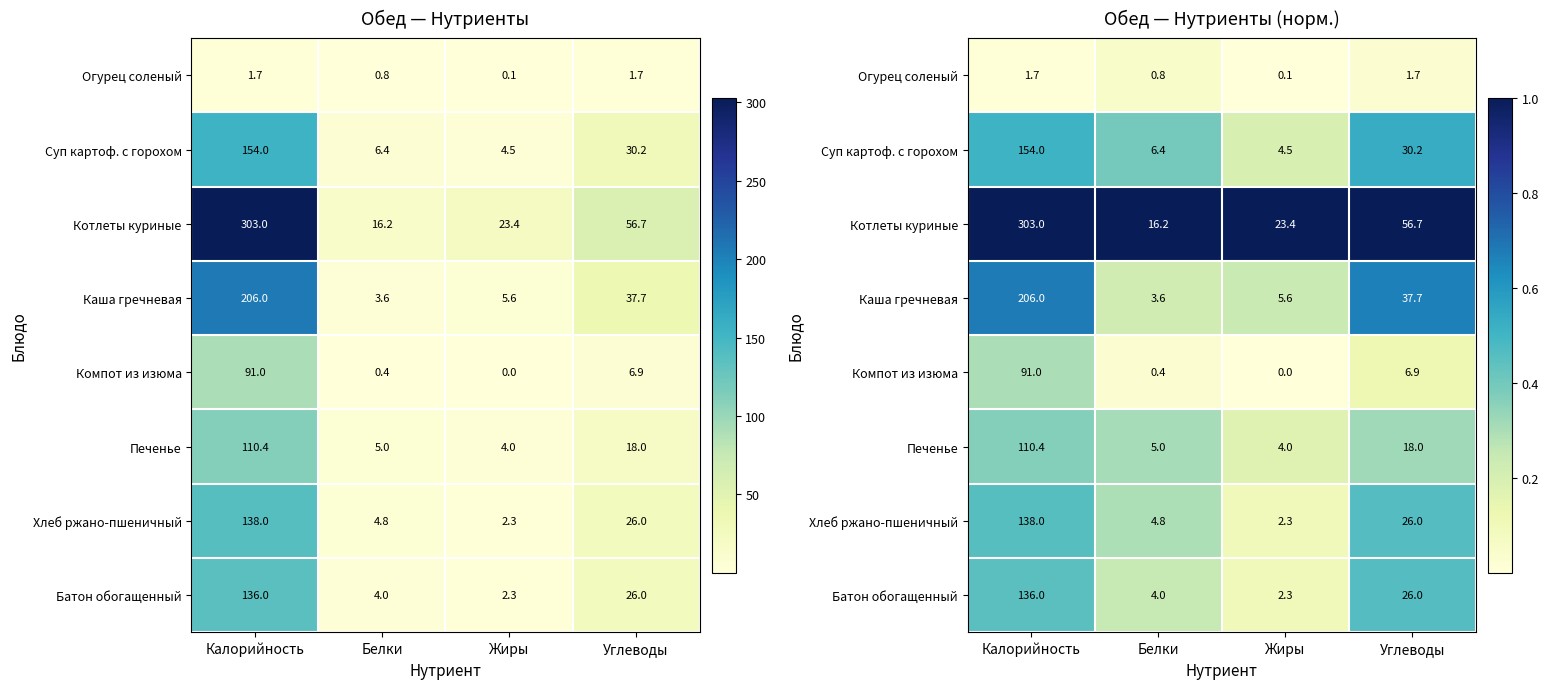

How many categories are shown in the chart?

4